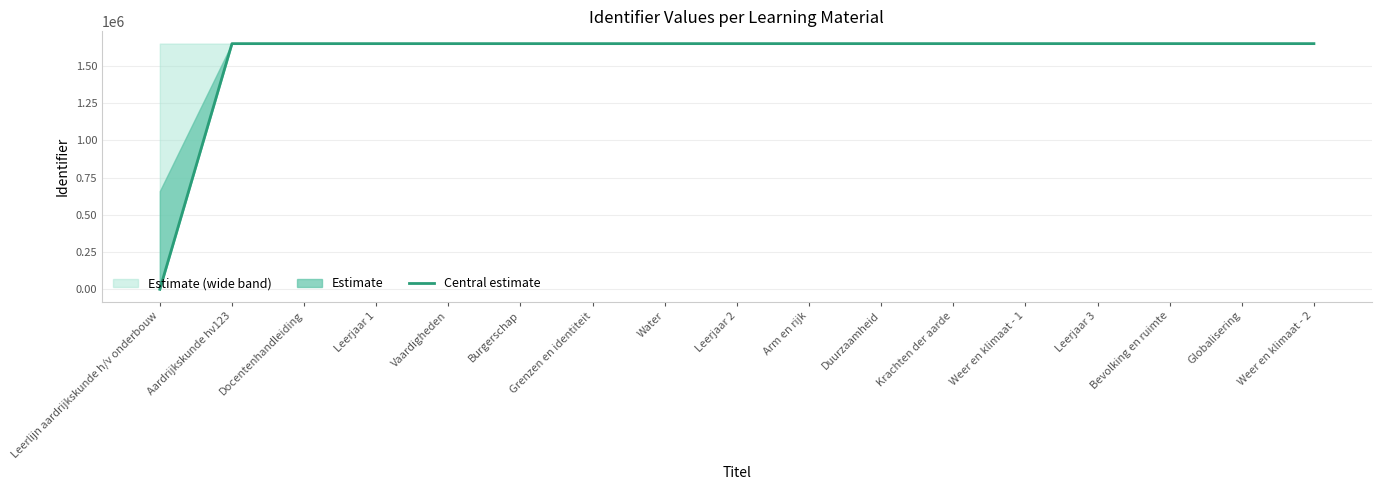

How many values are below 1650404?

8